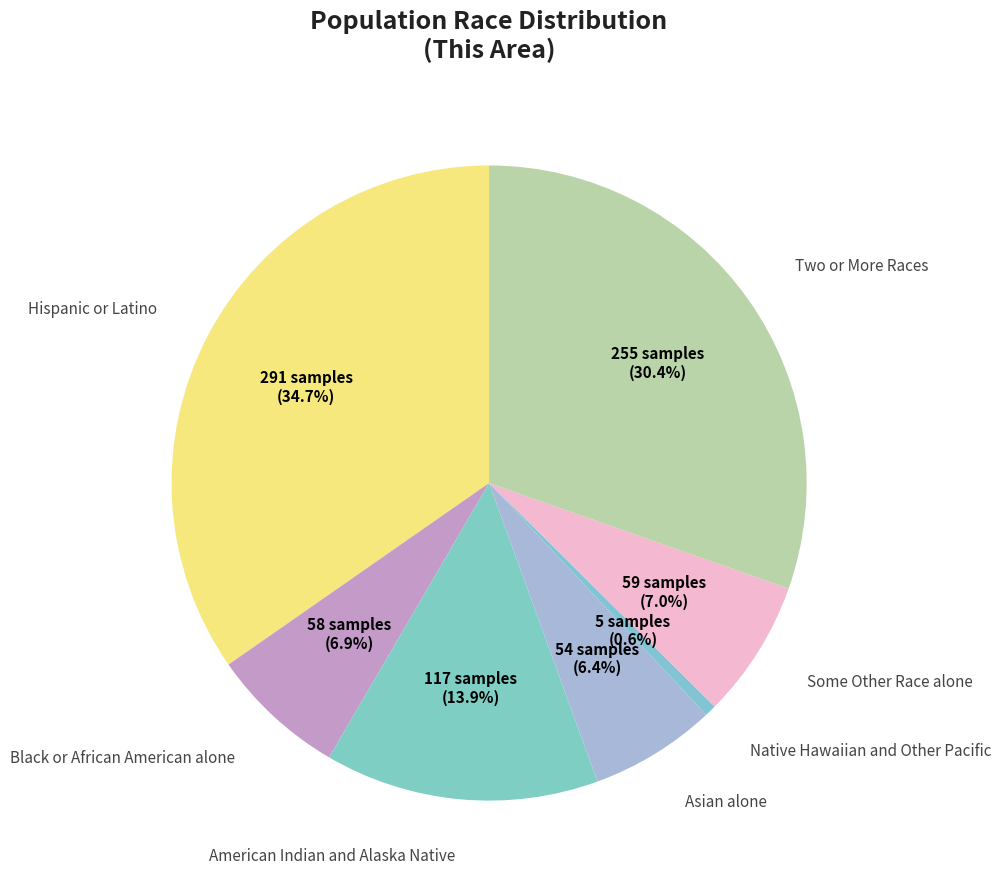

To the nearest percent, what is the difference between the largest and smallest slice percentages?

34%